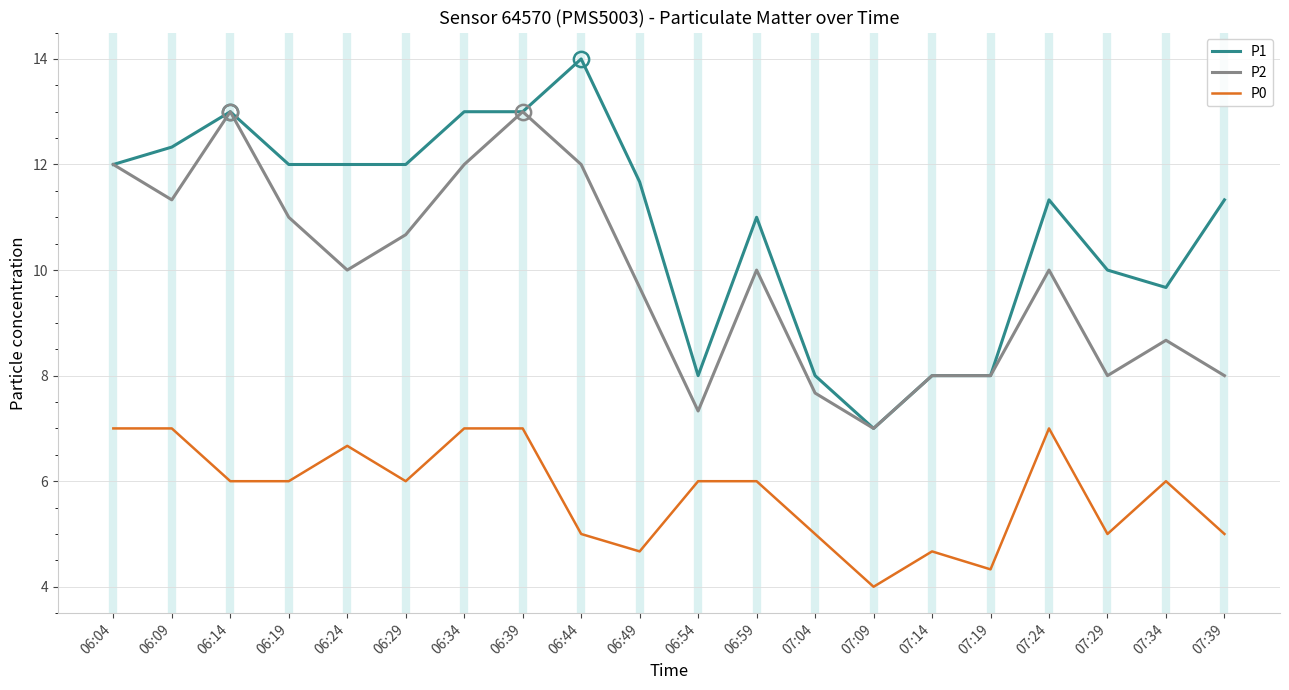

Is the value of P2 at 07:34 greater than the value of P0 at 06:24?

Yes